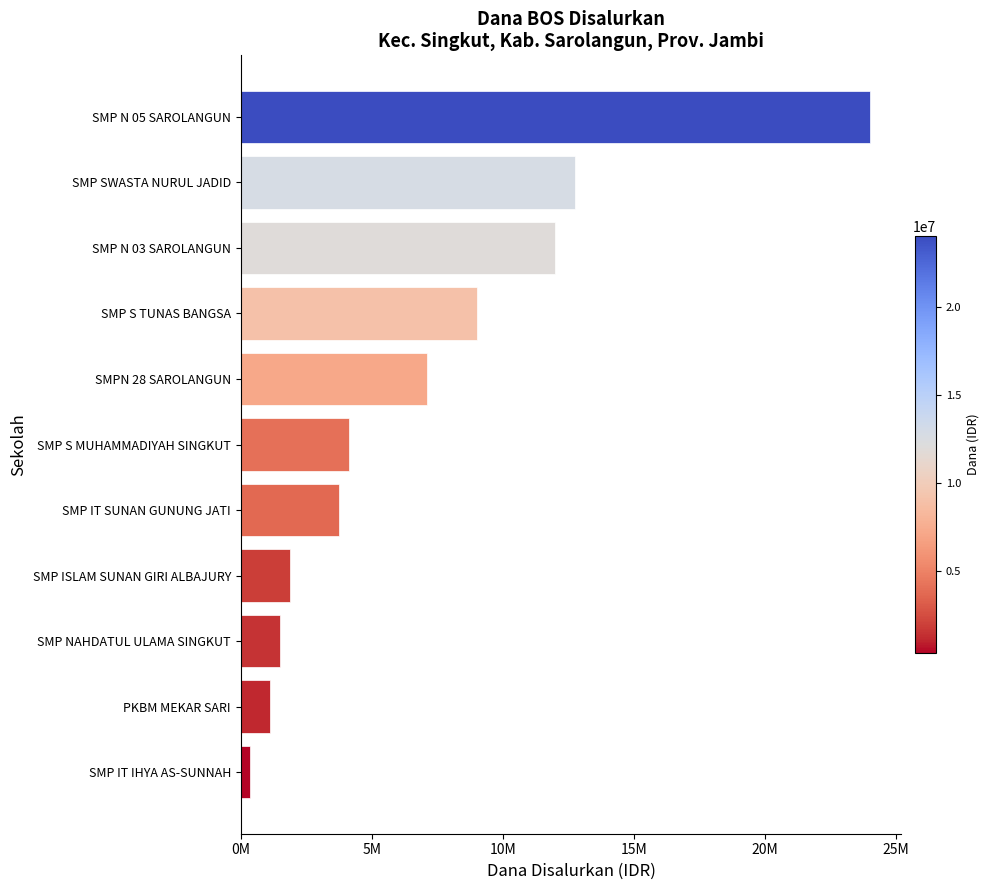

Which label corresponds to the smallest value in the chart?

SMP IT IHYA AS-SUNNAH